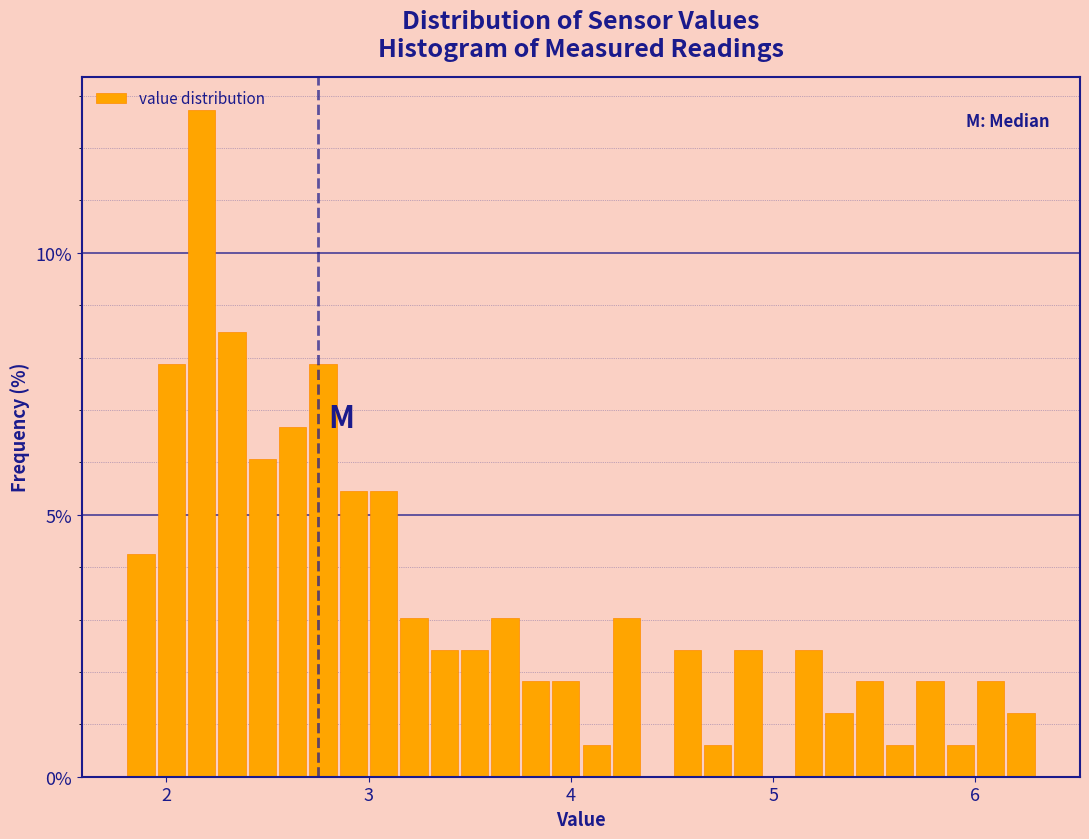

Around what value on the x-axis is the tallest bar? Give the approximate position of its centre, as read against the axis.

2.2